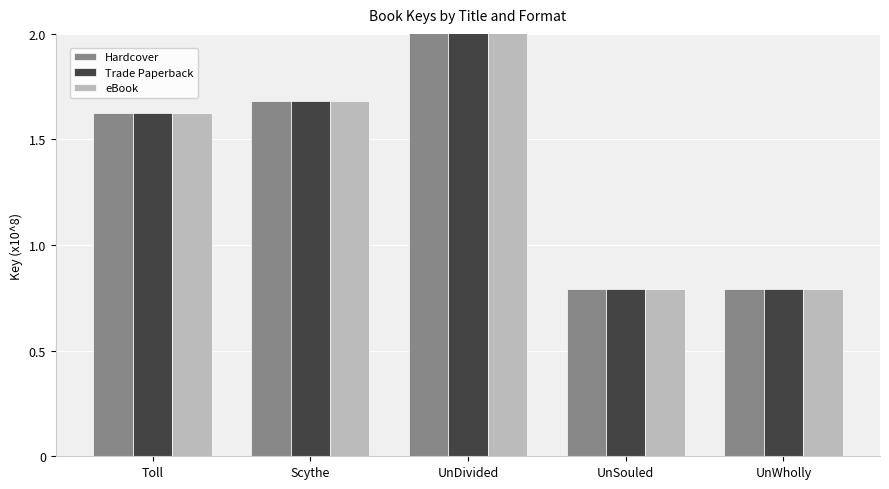

True or false: Trade Paperback has a value of 4.3 at UnDivided.

True